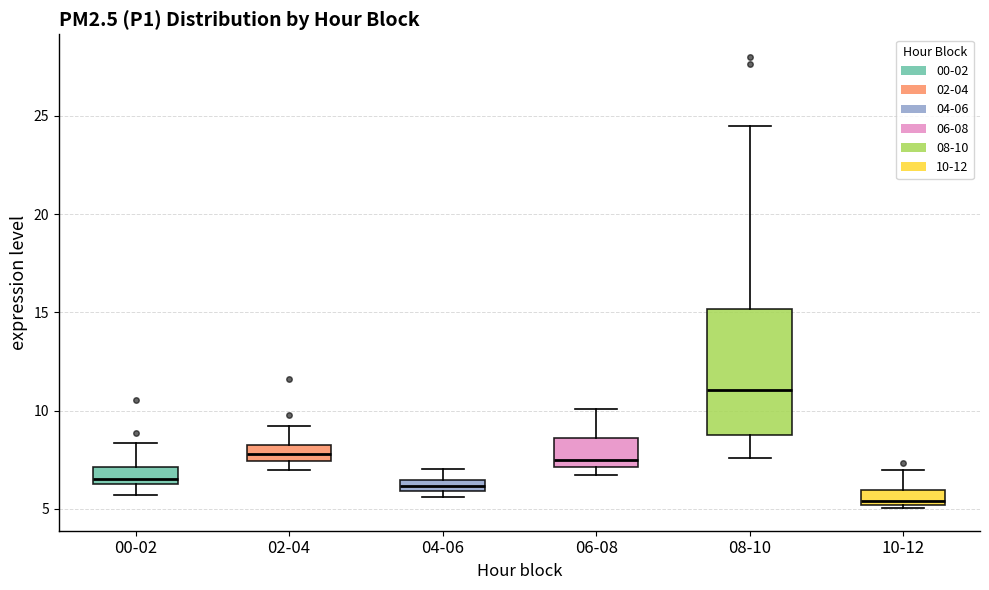

Where does the upper whisker of the box for 04-06 end on the y-axis? The values are not printed on the chart, so give them approximately, as read against the axis.

7.0